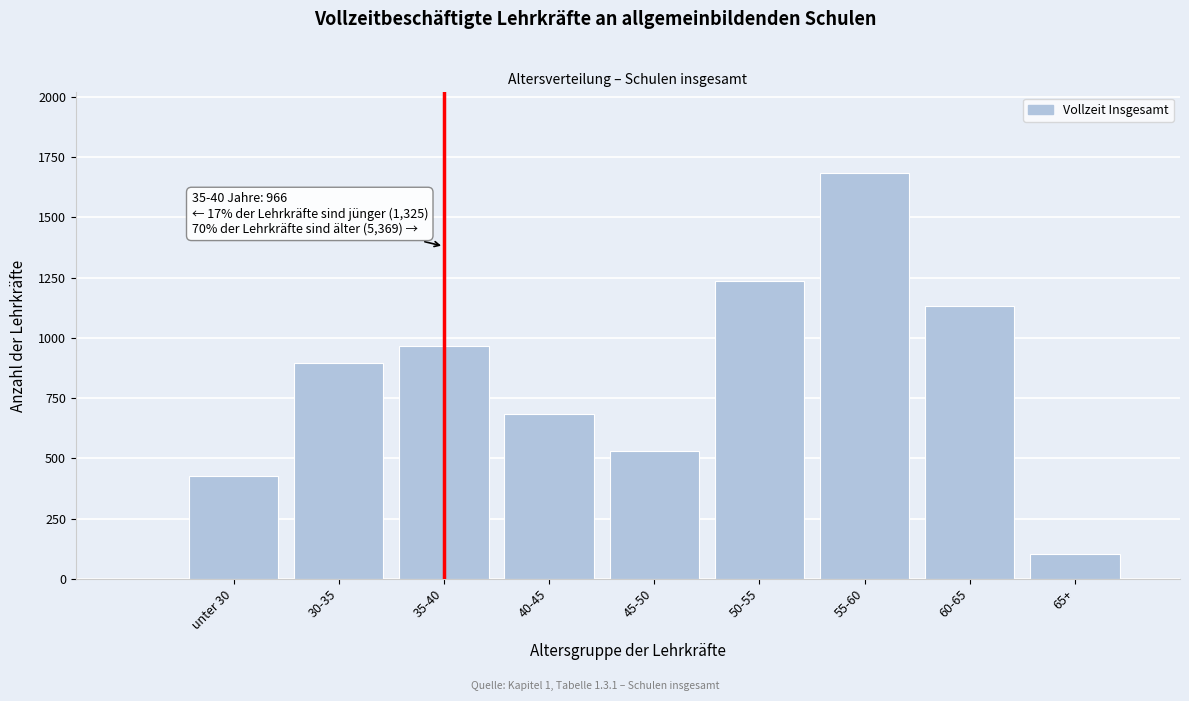

Reading right to left, extract all data points from this chart.

103	1132	1683	1236	532	683	966	897	428